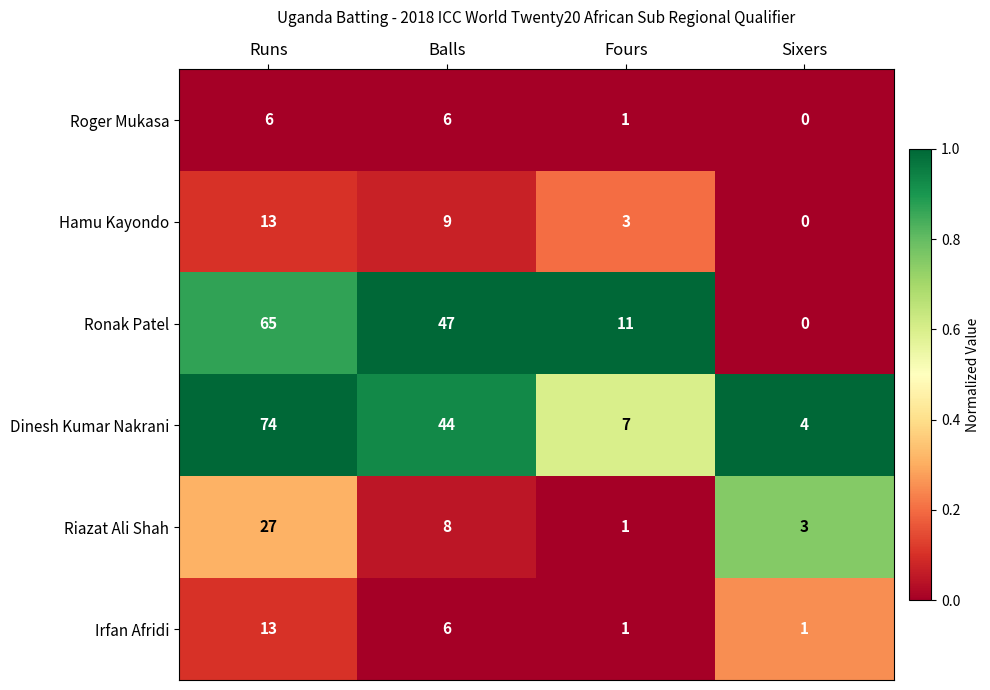

What is the total value across all series at Balls?

120